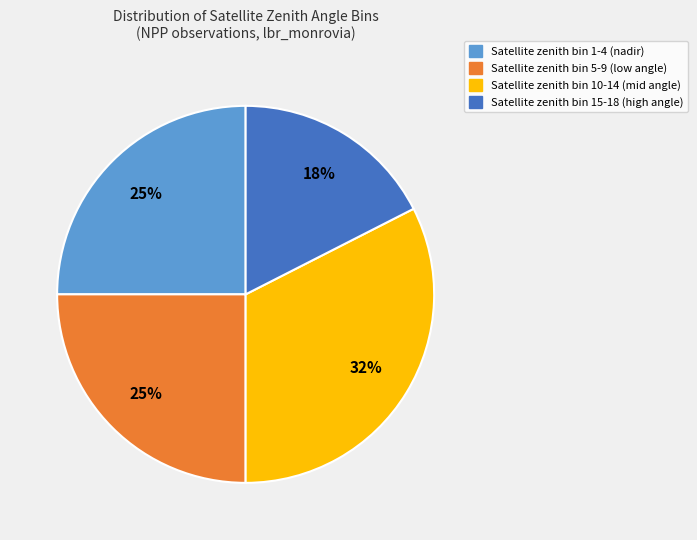

To the nearest percent, what is the average slice percentage?

25%